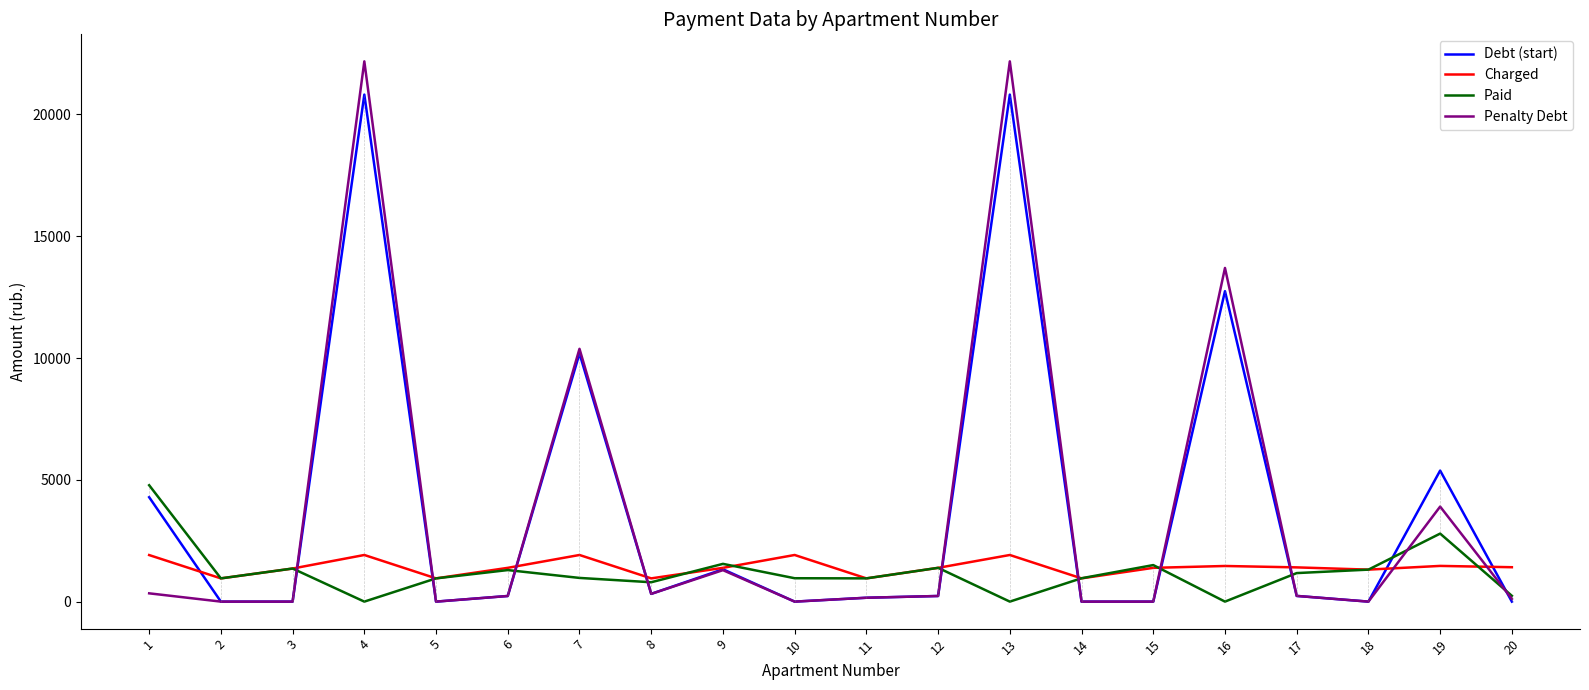

What is the total value across all series at 19?

13538.1